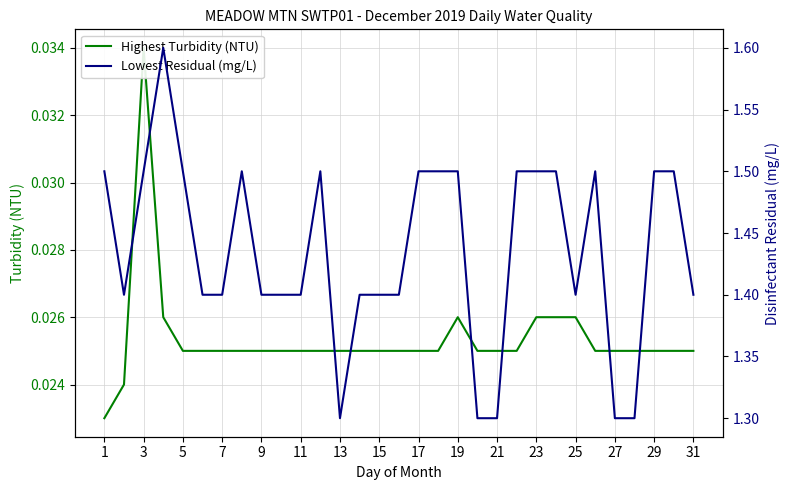

Is it true that Lowest Residual (mg/L) equals 0.3 at 17?

False